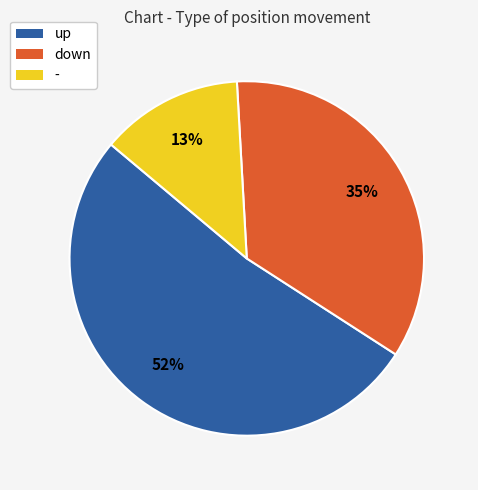

Which category has the smallest portion of the pie?

-